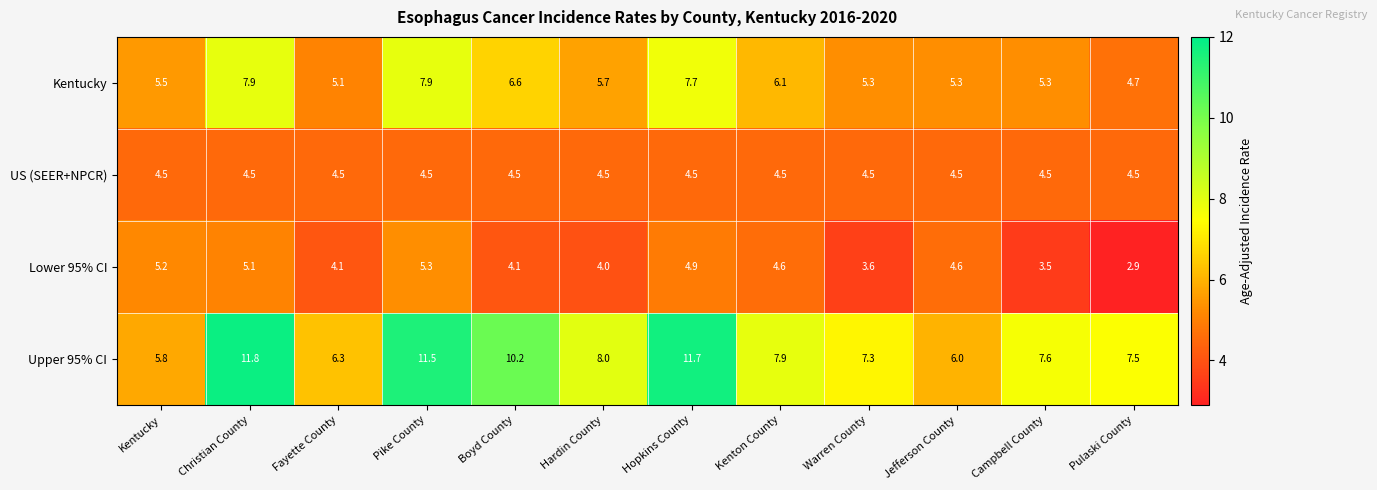

Is it true that Lower 95% CI equals 4.1 at Fayette County?

True